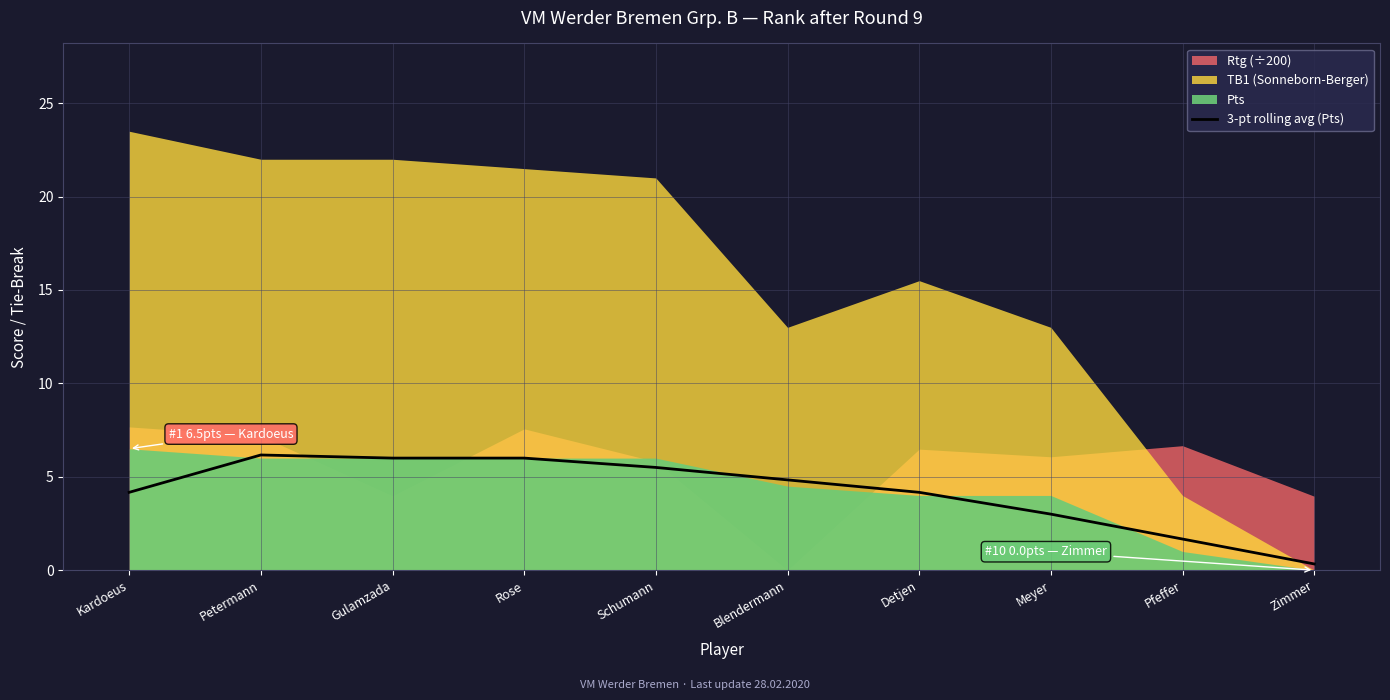

True or false: the data shows 3.0 at Meyer.

True